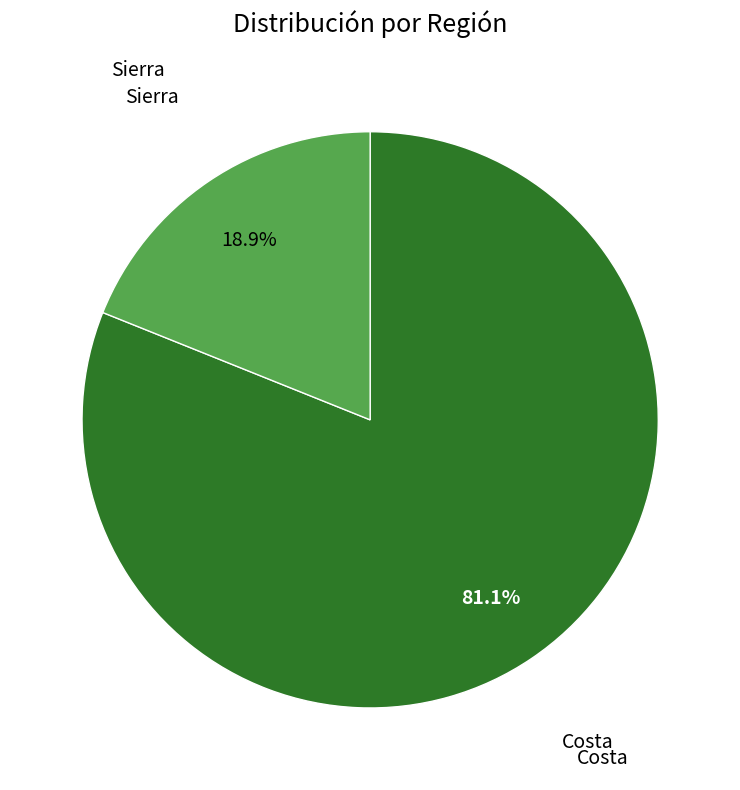

Is there a majority slice in this chart?

Yes